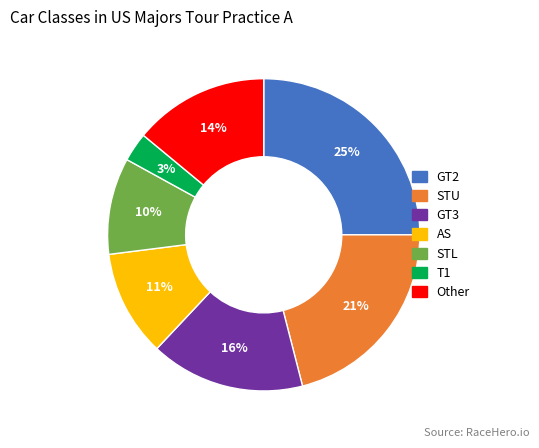

Between AS and GT2, which is larger?

GT2